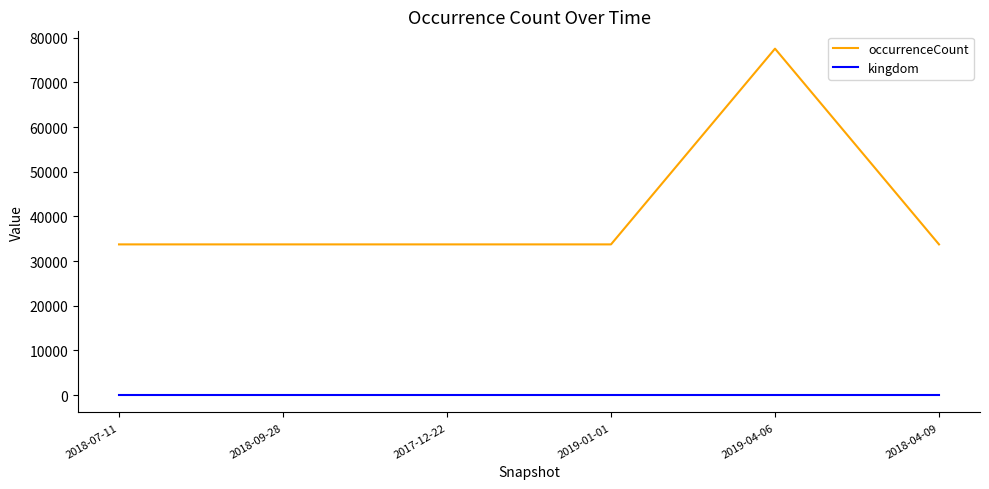

Is it true that kingdom equals 1 at 2018-09-28?

True